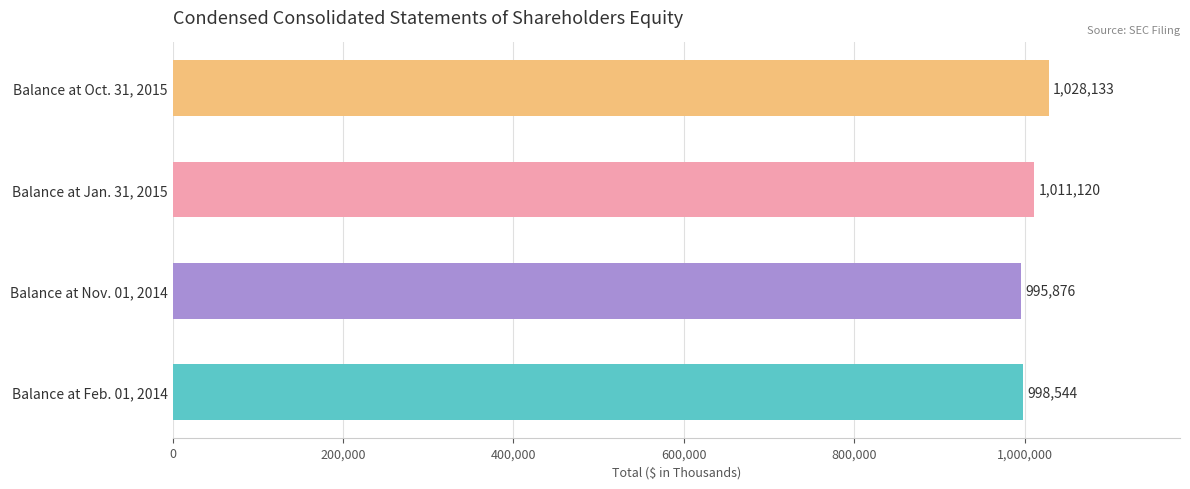

List the labels in order of value, largest first.

Balance at Oct. 31, 2015, Balance at Jan. 31, 2015, Balance at Feb. 01, 2014, Balance at Nov. 01, 2014